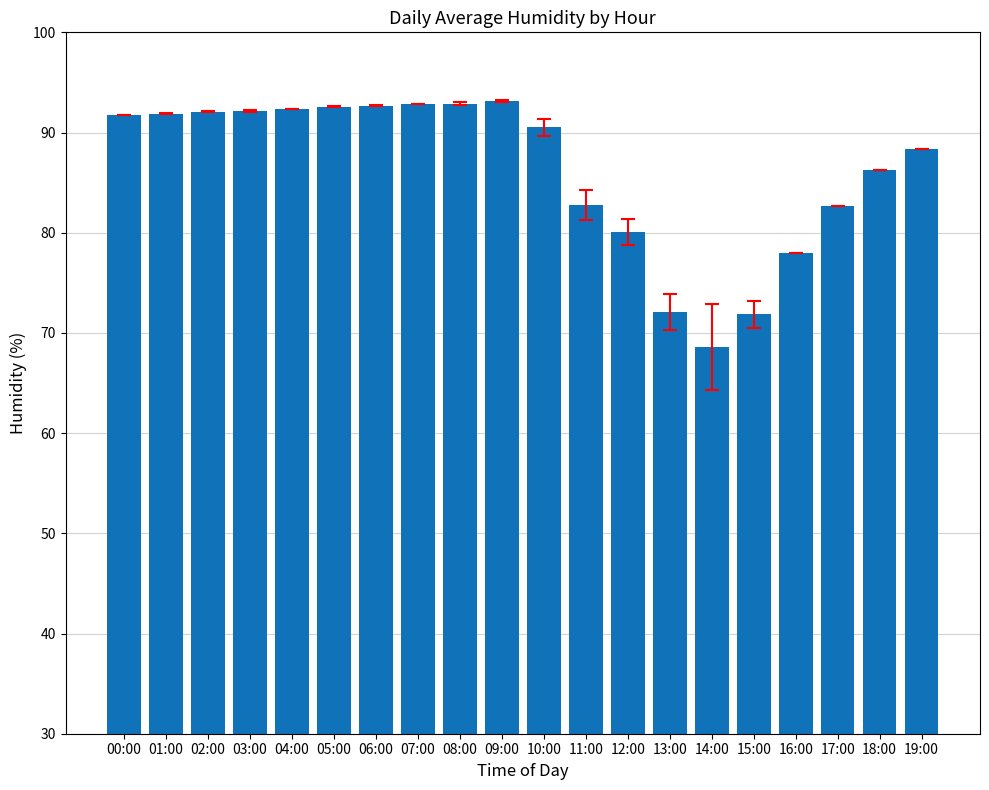

Are the bars horizontal?

No